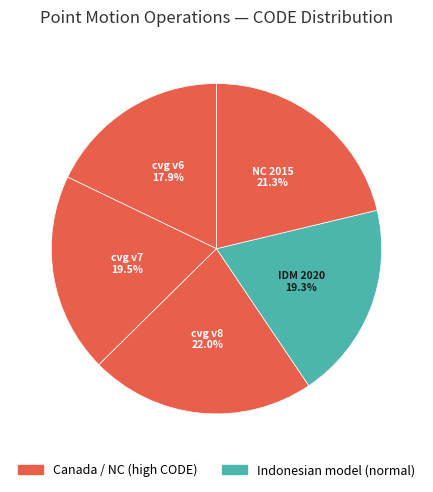

To the nearest percent, what is the difference between the largest and smallest slice percentages?

4%